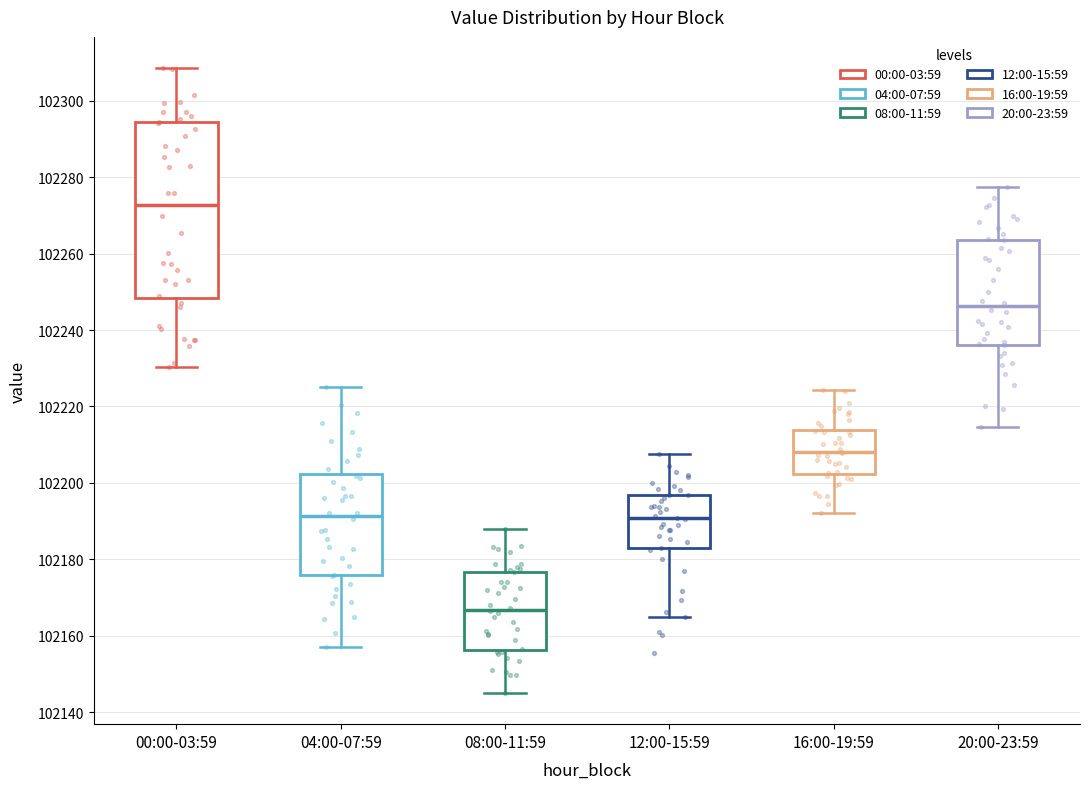

Where does the lower whisker of the box for 00:00-03:59 end on the y-axis? The values are not printed on the chart, so give them approximately, as read against the axis.

102230